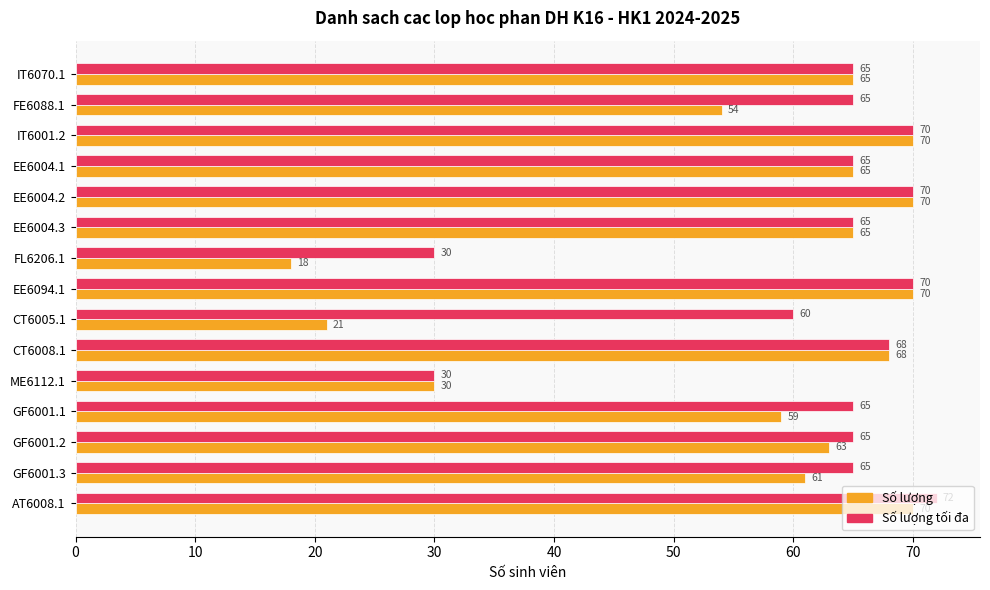

Which label corresponds to the smallest value in the chart?

FL6206.1